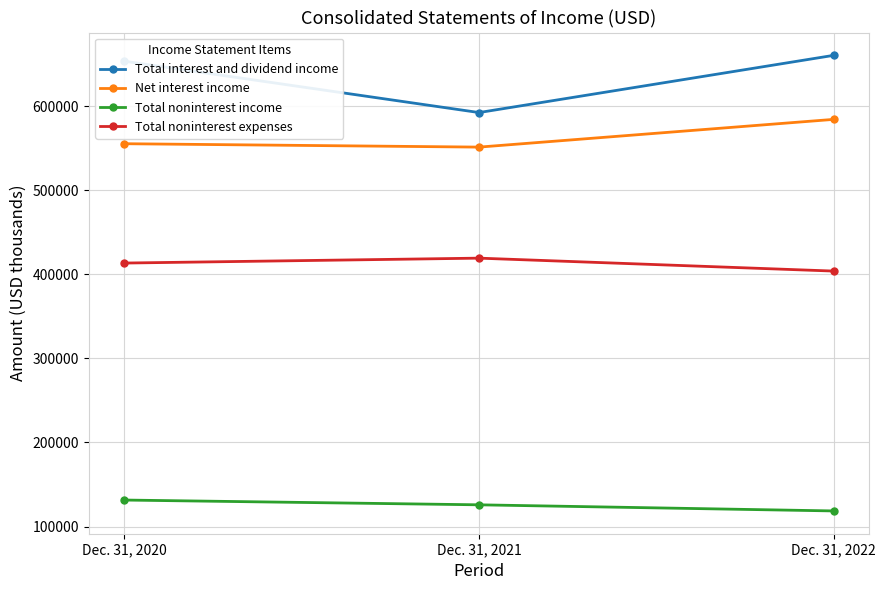

What is the approximate value of Total interest and dividend income at Dec. 31, 2020?

653454